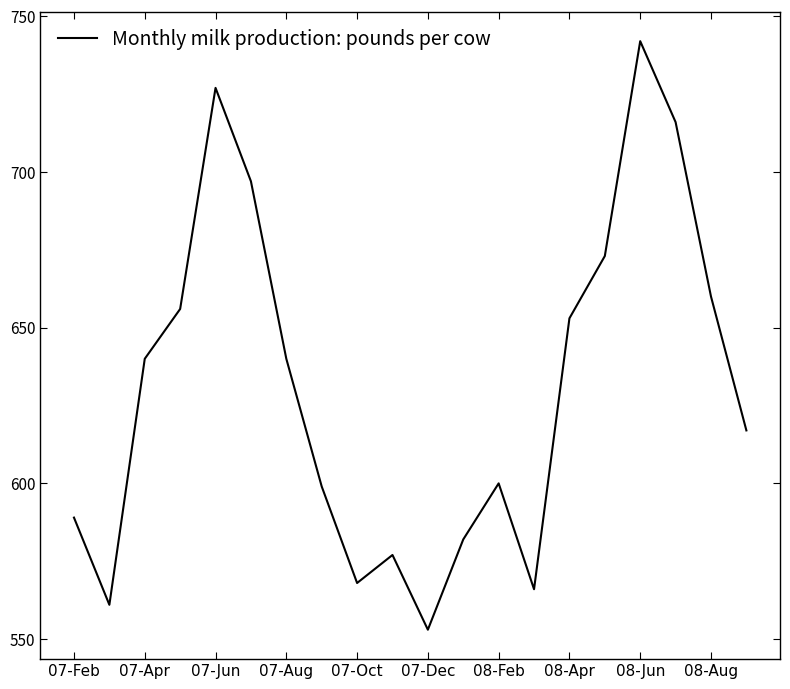

What is the difference between the maximum and minimum values?

189